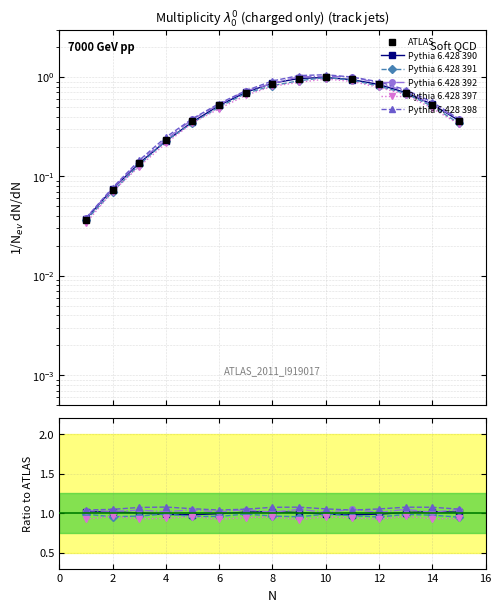

What are all the series names shown in the legend?

ATLAS, Pythia 6.428 390, Pythia 6.428 391, Pythia 6.428 392, Pythia 6.428 397, Pythia 6.428 398